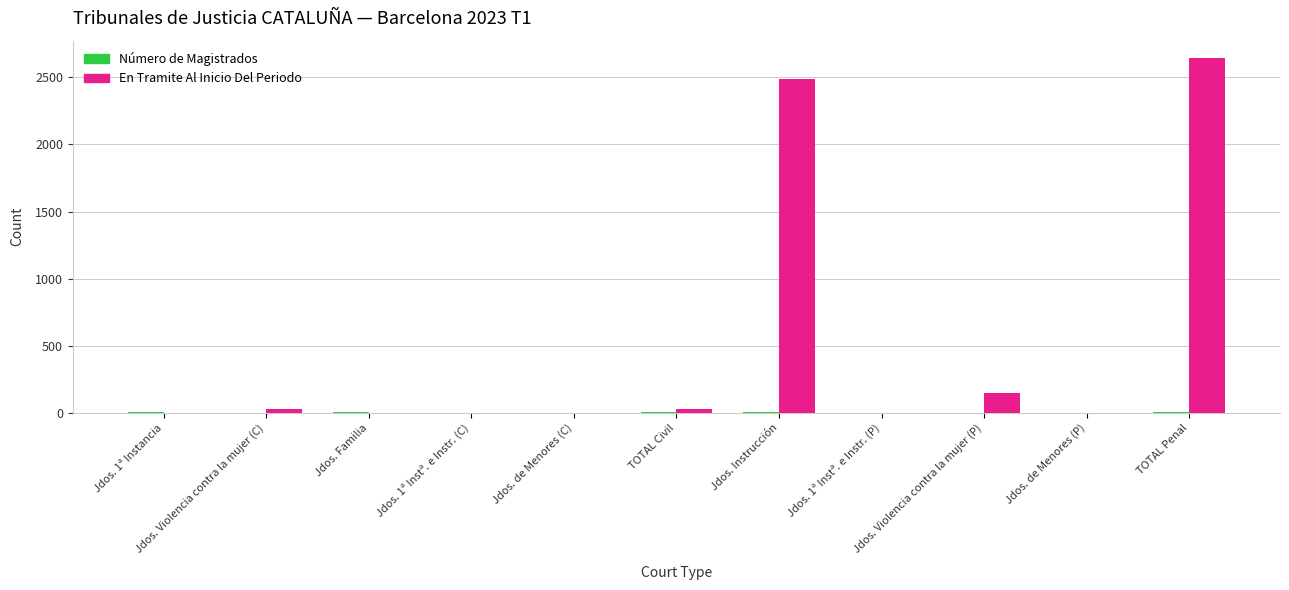

What is the sum of all En Tramite Al Inicio Del Periodo values?

5338